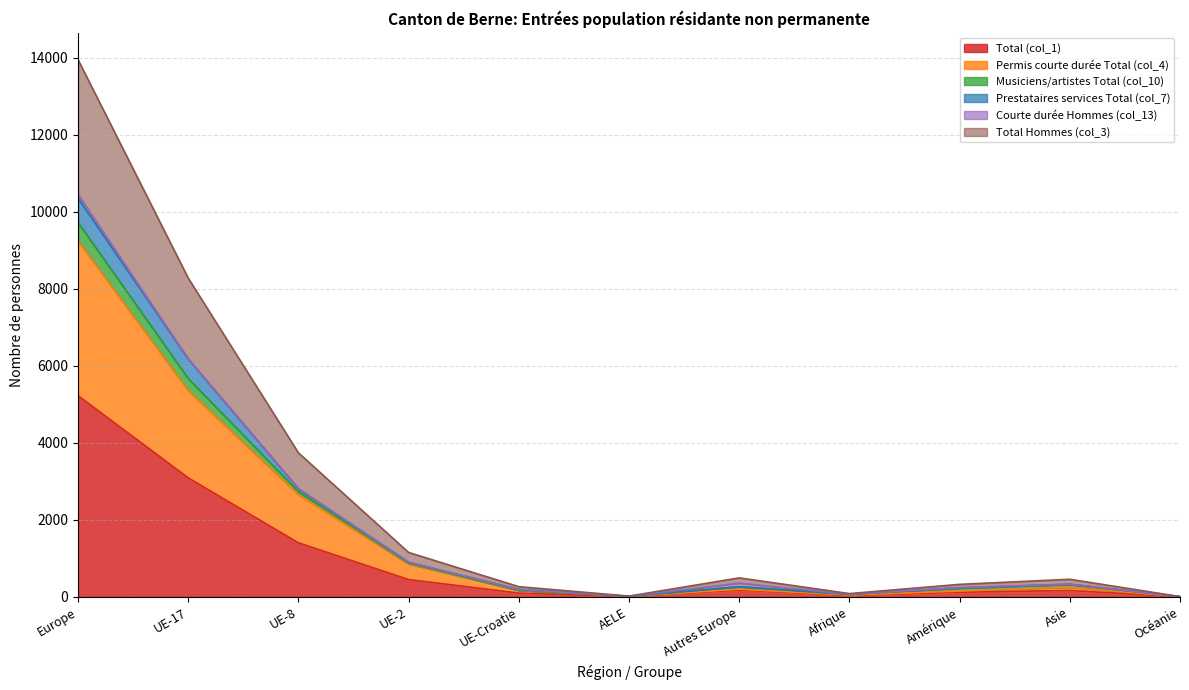

The value of Permis courte durée Total (col_4) at UE-Croatie is 171. True or false?

True